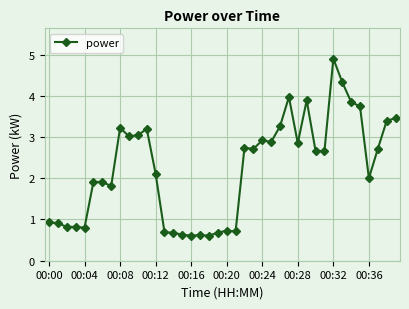

What is the value of the 6th point from the left?

1.9